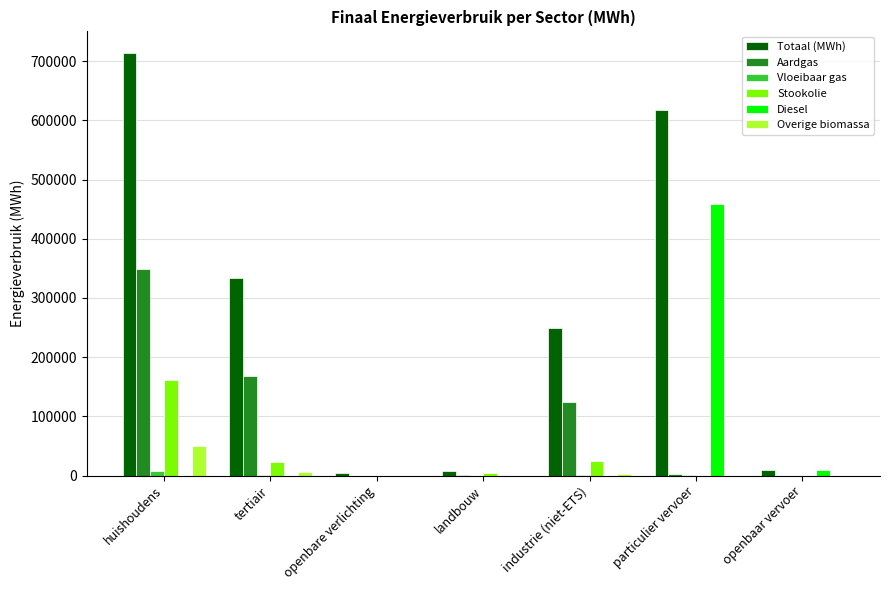

Which series has the widest spread of values?

Totaal (MWh)